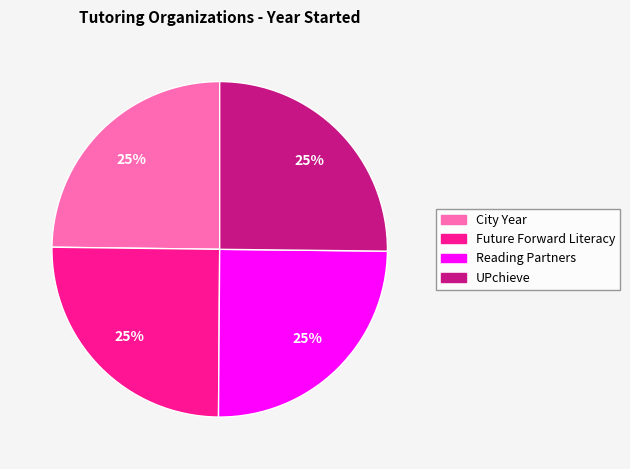

Does City Year account for over 50% of the chart?

No